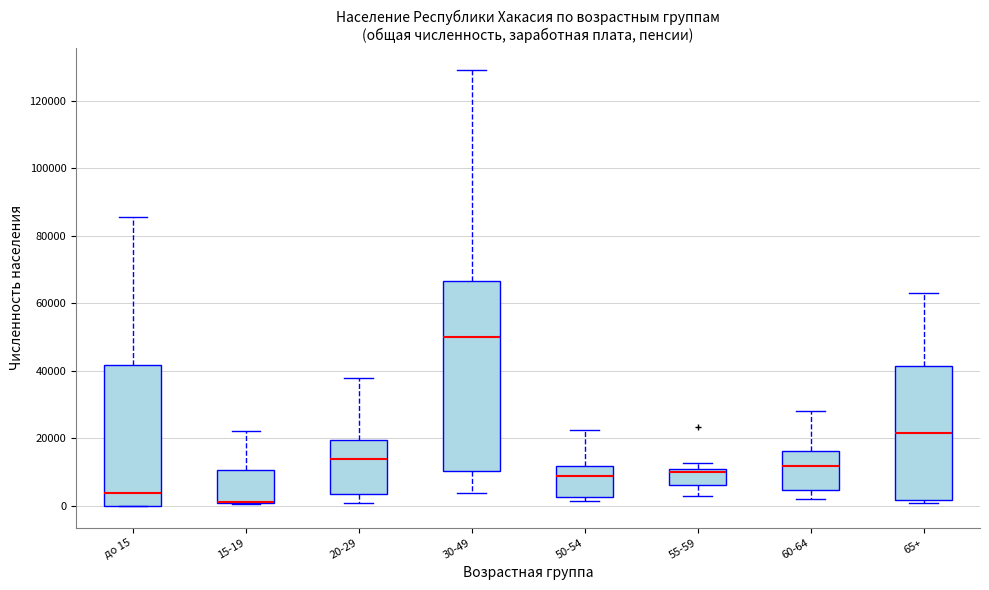

Reading left to right, read every box against the y-axis: the position of its median line, the range the box covers, and the ends of its whiskers. The values are not printed on the chart, so give them approximately, as read against the axis.

до 15: median 4000, box 0 to 42000, whiskers 0 to 86000
15-19: median 2000 (drawn on the box's lower edge), box 0 to 10000, whiskers 0 to 22000
20-29: median 14000, box 4000 to 20000, whiskers 0 to 38000
30-49: median 50000, box 10000 to 66000, whiskers 4000 to 130000
50-54: median 8000, box 2000 to 12000, whiskers 2000 (just below the box's lower edge) to 22000
55-59: median 10000, box 6000 to 12000, whiskers 2000 to 12000 (just above the box's upper edge)
60-64: median 12000, box 4000 to 16000, whiskers 2000 to 28000
65+: median 22000, box 2000 to 42000, whiskers 0 to 64000